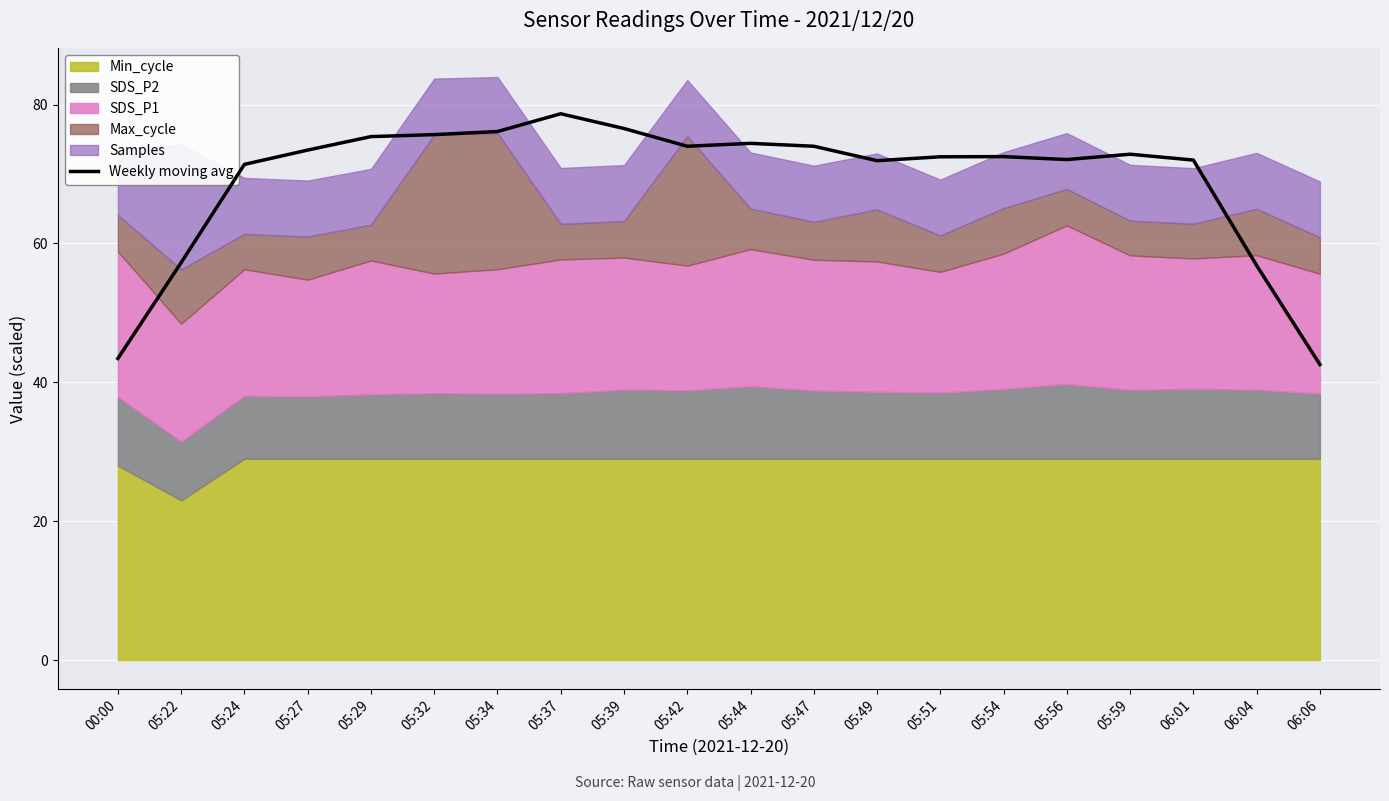

What is the smallest value displayed?

42.6